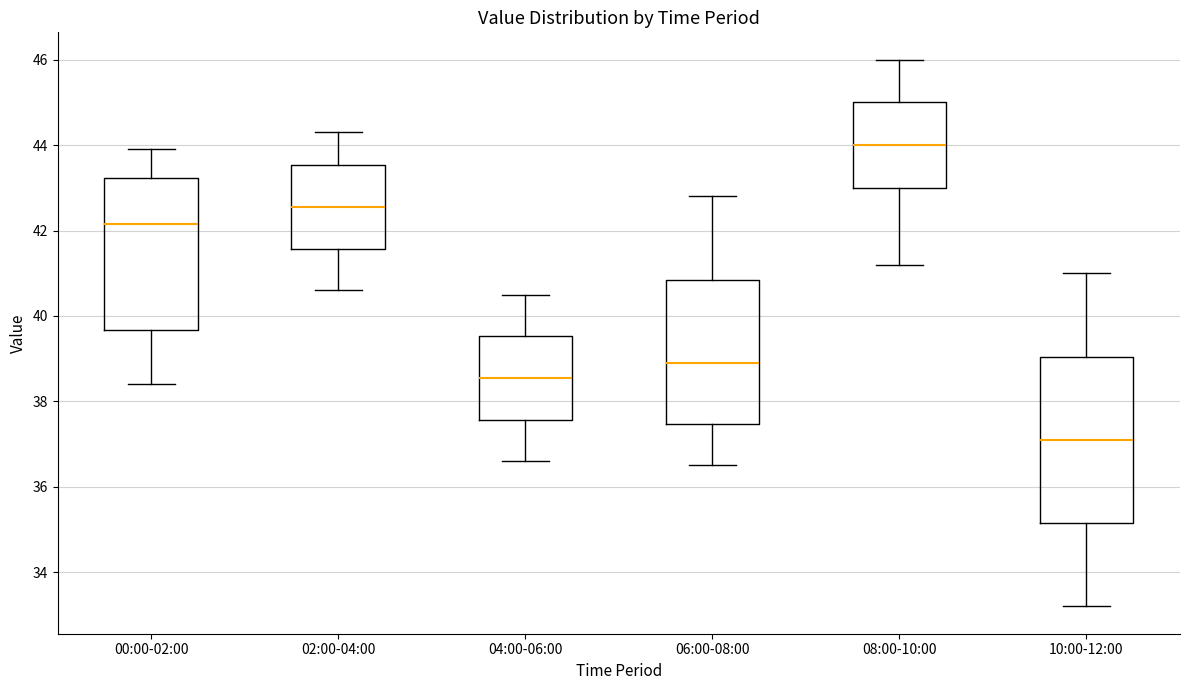

Reading left to right, read every box against the y-axis: the position of its median line, the range the box covers, and the ends of its whiskers. The values are not printed on the chart, so give them approximately, as read against the axis.

00:00-02:00: median 42.2, box 39.6 to 43.2, whiskers 38.4 to 44.0
02:00-04:00: median 42.6, box 41.6 to 43.6, whiskers 40.6 to 44.4
04:00-06:00: median 38.6, box 37.6 to 39.6, whiskers 36.6 to 40.6
06:00-08:00: median 39.0, box 37.4 to 40.8, whiskers 36.6 to 42.8
08:00-10:00: median 44.0, box 43.0 to 45.0, whiskers 41.2 to 46.0
10:00-12:00: median 37.2, box 35.2 to 39.0, whiskers 33.2 to 41.0